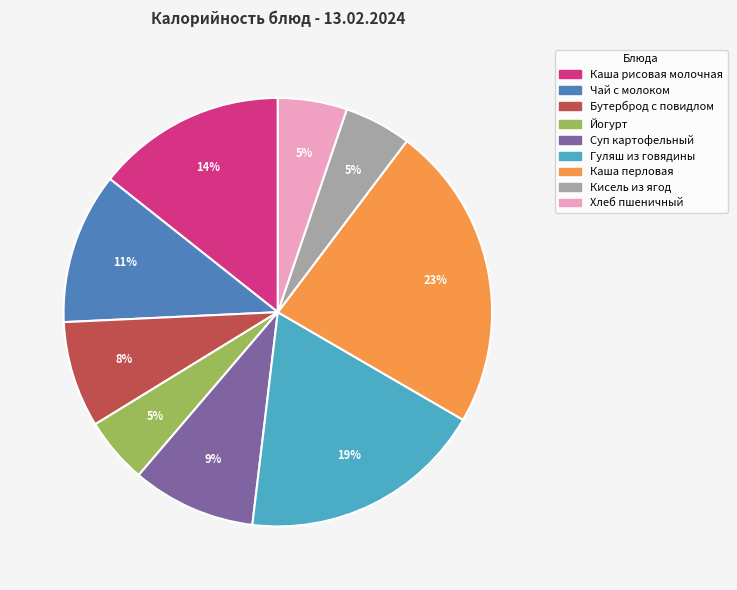

To the nearest percent, what percentage of the pie is Каша рисовая молочная?

14%